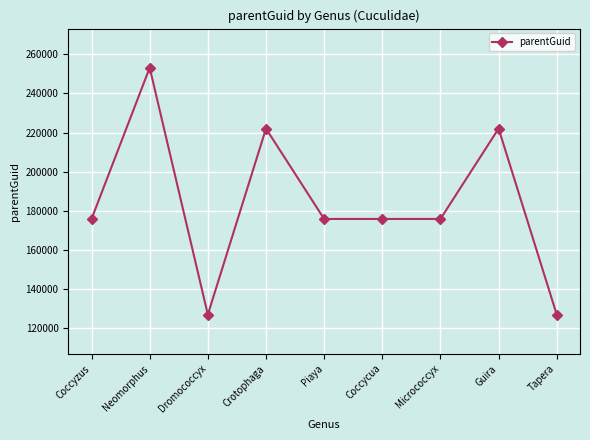

What is the sum of all values?

1654630